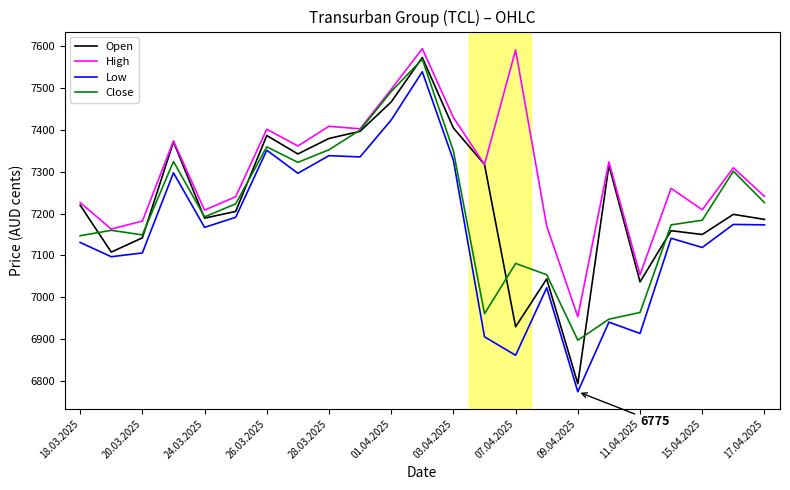

Which series has the largest total across all categories?

High